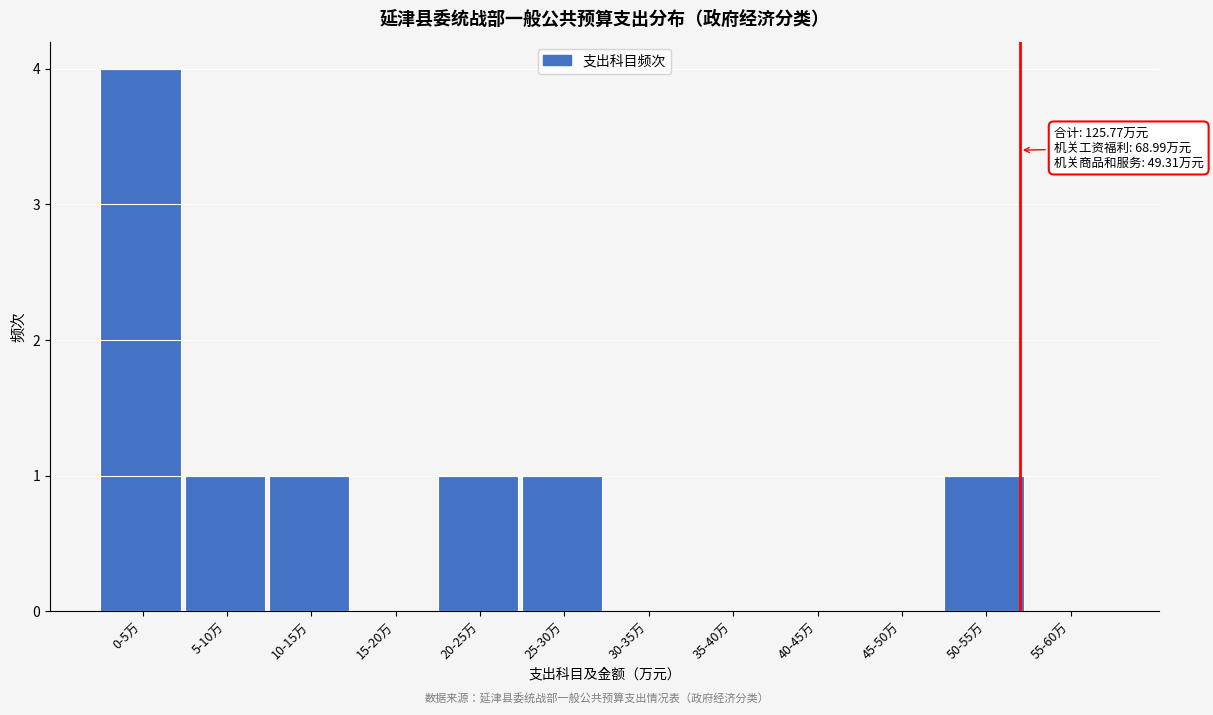

Reading left to right, transcribe all the data shown in this chart.

0-5万=4	5-10万=1	10-15万=1	15-20万=0	20-25万=1	25-30万=1	30-35万=0	35-40万=0	40-45万=0	45-50万=0	50-55万=1	55-60万=0